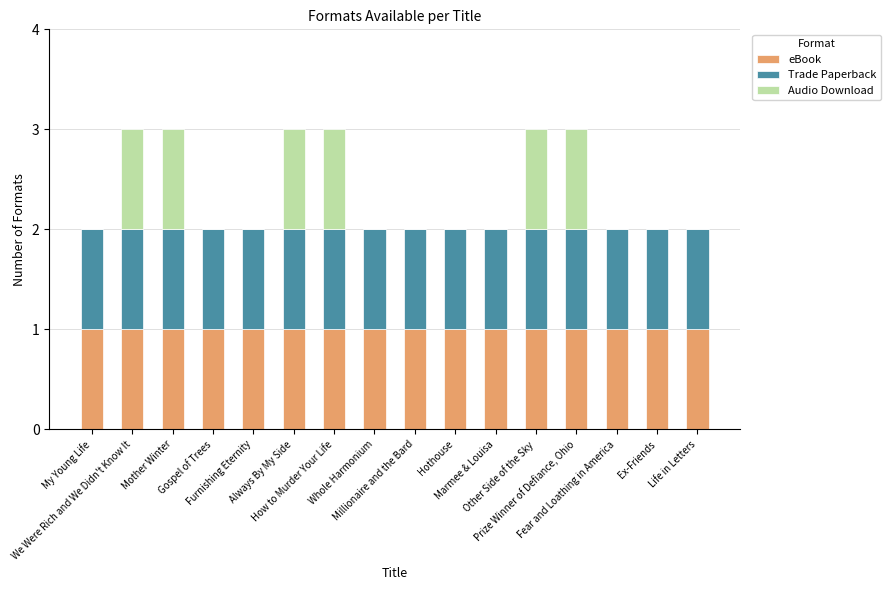

What is the sum of all eBook values?

16